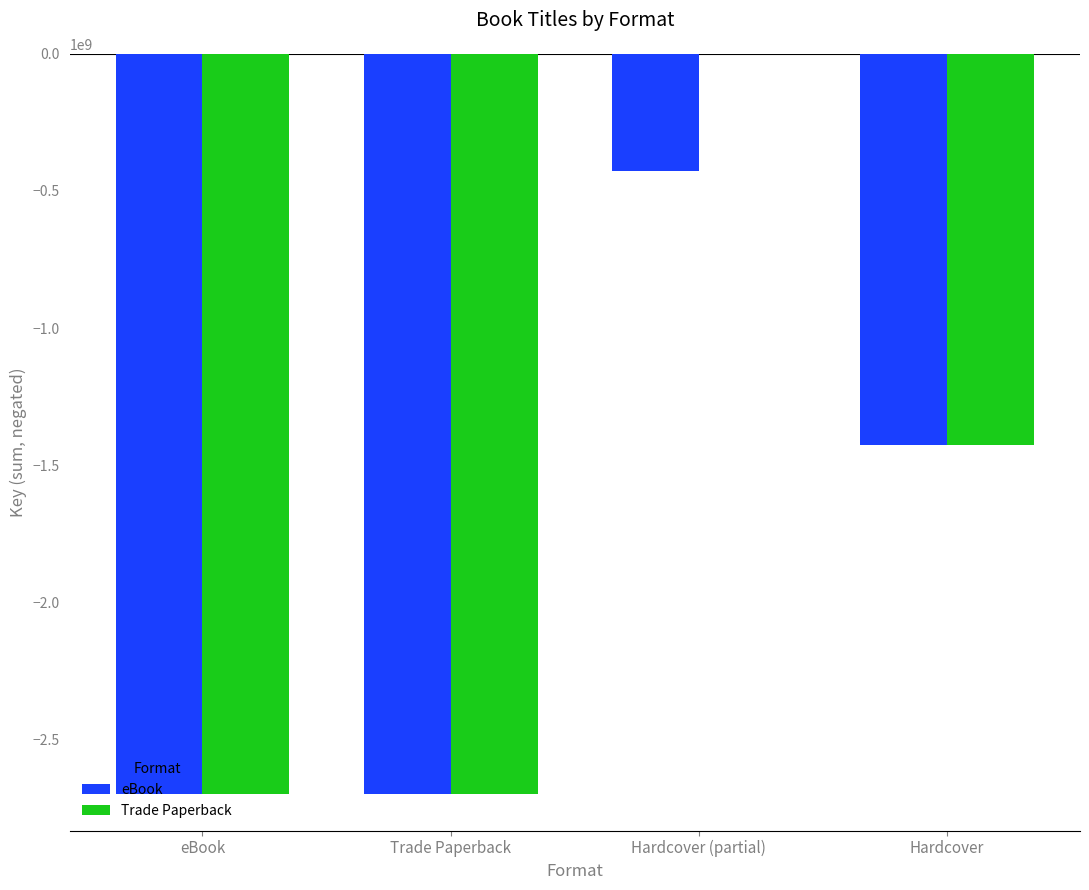

The value of Trade Paperback at Hardcover is -1426273516. True or false?

True